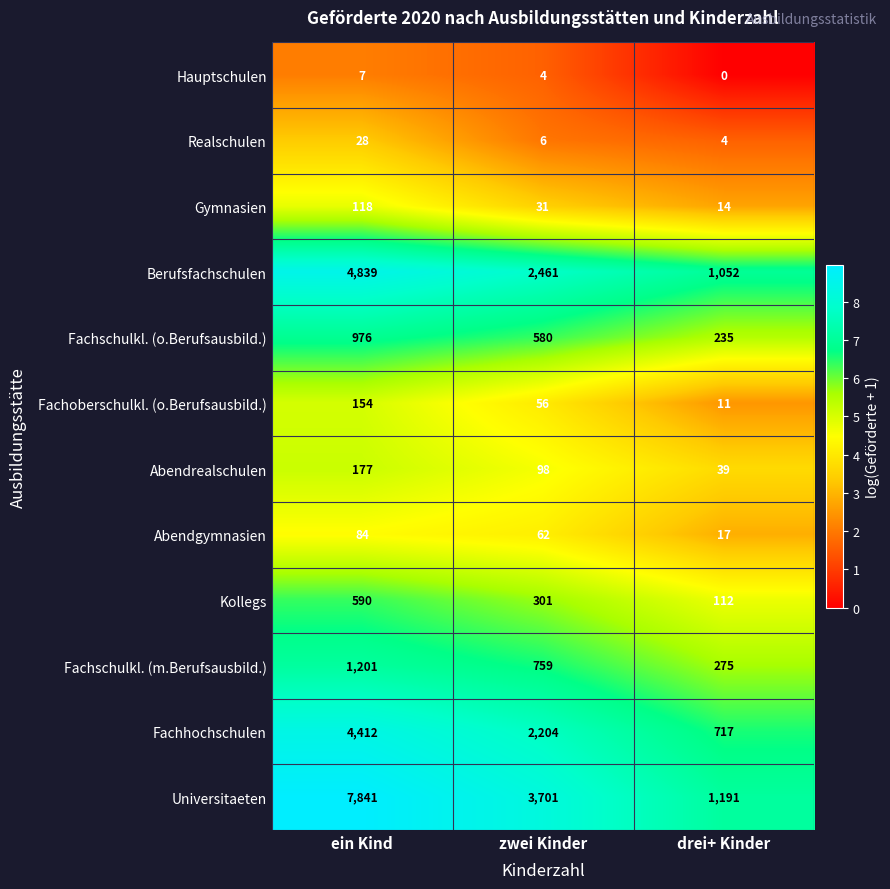

List the series in order of their peak value, lowest first.

Hauptschulen, Realschulen, Abendgymnasien, Gymnasien, Fachoberschulkl. (o.Berufsausbild.), Abendrealschulen, Kollegs, Fachschulkl. (o.Berufsausbild.), Fachschulkl. (m.Berufsausbild.), Fachhochschulen, Berufsfachschulen, Universitaeten